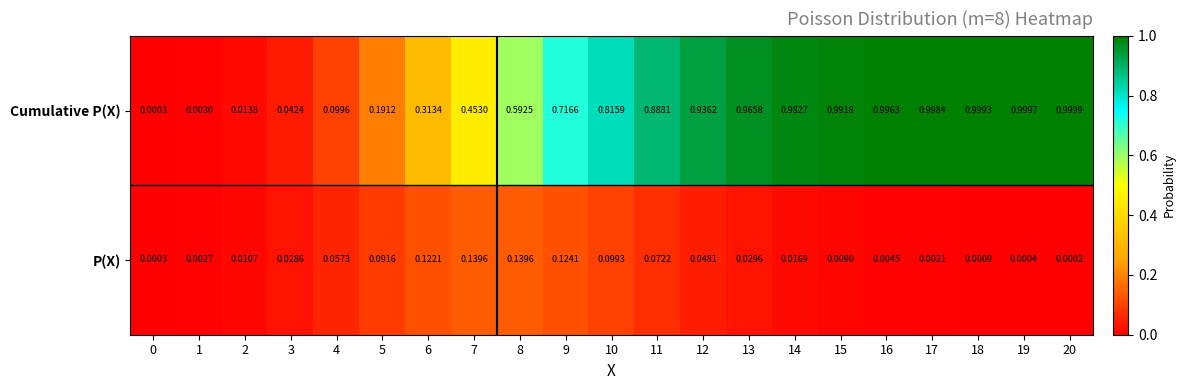

Between 15 and 17, which series saw the biggest shift?

P(X)